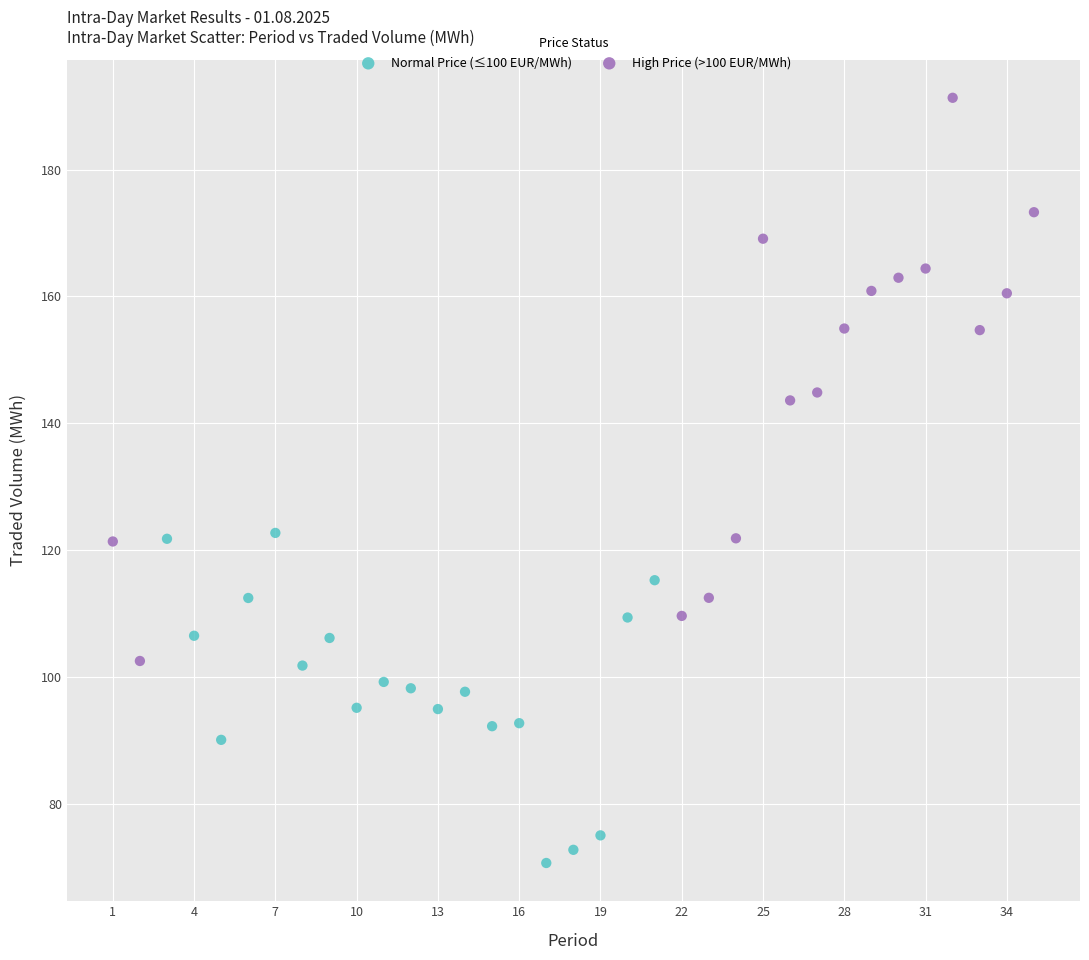

Which series contains the lowest Y value?

Normal Price (≤100 EUR/MWh)